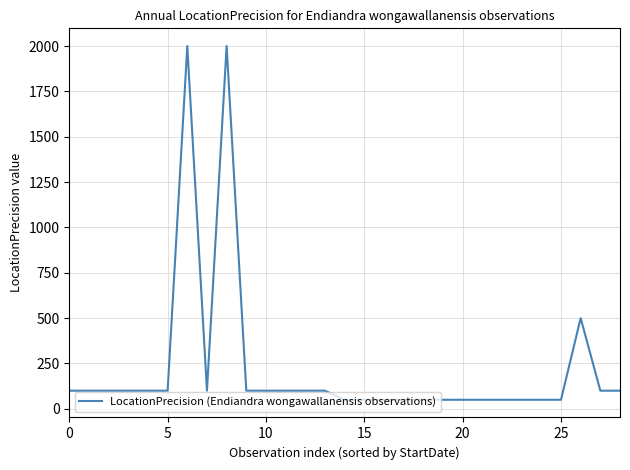

What is the maximum value shown in the chart?

2000